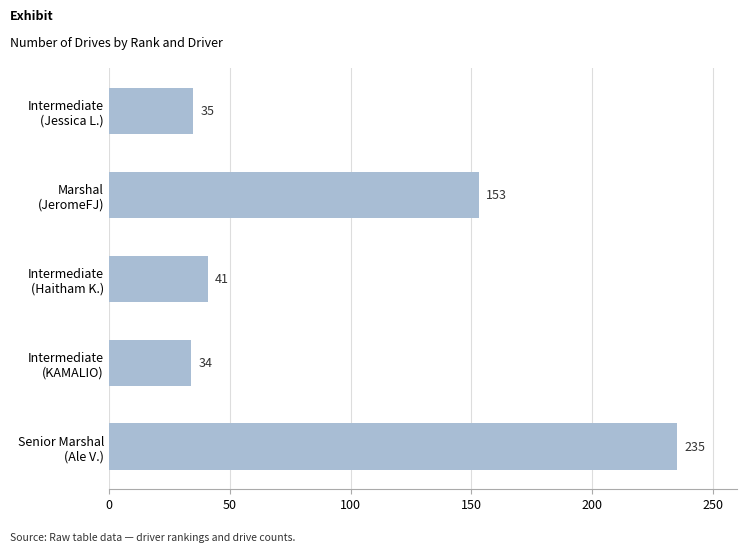

What is the average value?

100